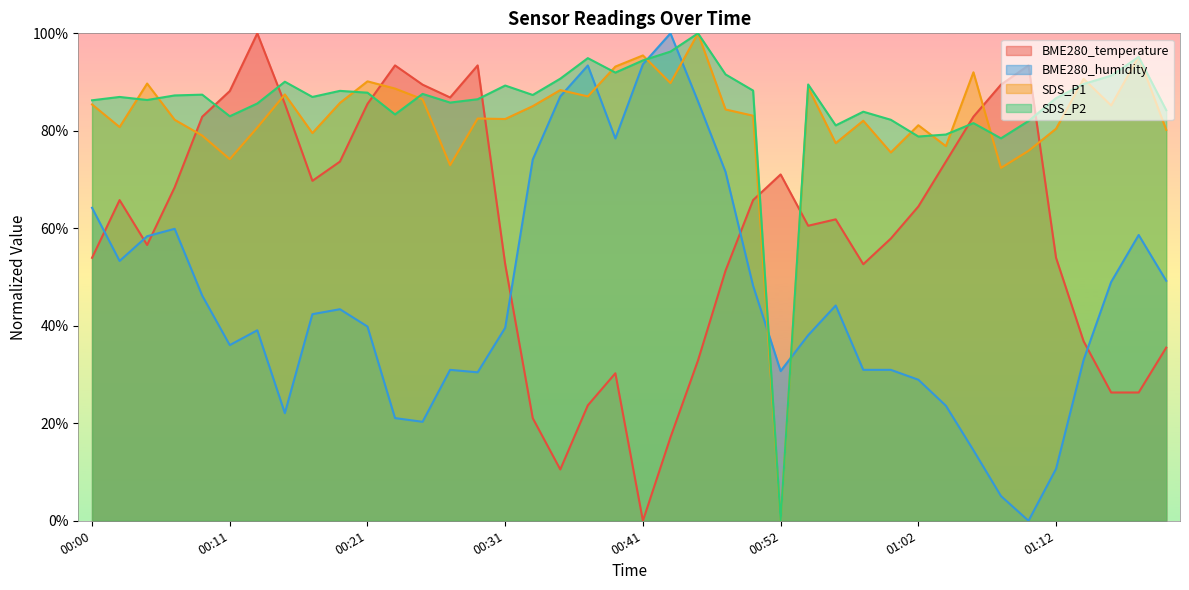

Reading left to right, list all the values displayed in this chart.

BME280_temperature: 00:00=53.9	00:02=65.8	00:05=56.6	00:07=68.4	00:09=82.9	00:11=88.2	00:13=100.0	00:15=85.5	00:17=69.7	00:19=73.7	00:21=85.5	00:23=93.4	00:25=89.5	00:27=86.8	00:29=93.4	00:31=52.6	00:33=21.1	00:35=10.5	00:37=23.7	00:39=30.3	00:41=0.0	00:43=17.1	00:46=32.9	00:48=51.3	00:50=65.8	00:52=71.1	00:54=60.5	00:56=61.8	00:58=52.6	01:00=57.9	01:02=64.5	01:04=73.7	01:06=82.9	01:08=89.5	01:10=93.4	01:12=53.9	01:14=36.8	01:16=26.3	01:18=26.3	01:20=35.5
BME280_humidity: 00:00=64.2	00:02=53.3	00:05=58.4	00:07=59.9	00:09=46.2	00:11=36.0	00:13=39.1	00:15=22.1	00:17=42.4	00:19=43.4	00:21=39.8	00:23=21.1	00:25=20.3	00:27=31.0	00:29=30.5	00:31=39.6	00:33=74.1	00:35=87.1	00:37=93.4	00:39=78.4	00:41=93.7	00:43=100.0	00:46=86.0	00:48=71.6	00:50=48.2	00:52=30.7	00:54=38.1	00:56=44.2	00:58=31.0	01:00=31.0	01:02=28.9	01:04=23.6	01:06=14.5	01:08=5.1	01:10=0.0	01:12=10.7	01:14=33.0	01:16=49.0	01:18=58.6	01:20=49.2
SDS_P1: 00:00=85.4	00:02=80.8	00:05=89.7	00:07=82.3	00:09=79.0	00:11=74.2	00:13=80.7	00:15=87.5	00:17=79.5	00:19=85.7	00:21=90.2	00:23=88.7	00:25=86.5	00:27=72.9	00:29=82.5	00:31=82.4	00:33=85.1	00:35=88.4	00:37=87.1	00:39=93.2	00:41=95.5	00:43=89.8	00:46=100.0	00:48=84.4	00:50=83.1	00:52=0.0	00:54=88.9	00:56=77.5	00:58=82.1	01:00=75.6	01:02=81.1	01:04=76.9	01:06=92.0	01:08=72.4	01:10=75.9	01:12=80.4	01:14=90.7	01:16=85.2	01:18=95.2	01:20=80.2
SDS_P2: 00:00=86.3	00:02=86.9	00:05=86.3	00:07=87.3	00:09=87.4	00:11=83.0	00:13=85.6	00:15=90.1	00:17=86.9	00:19=88.2	00:21=87.8	00:23=83.4	00:25=87.6	00:27=85.8	00:29=86.5	00:31=89.3	00:33=87.4	00:35=90.7	00:37=94.9	00:39=91.9	00:41=94.4	00:43=96.3	00:46=100.0	00:48=91.6	00:50=88.3	00:52=0.0	00:54=89.5	00:56=81.1	00:58=83.9	01:00=82.3	01:02=78.8	01:04=79.2	01:06=81.6	01:08=78.5	01:10=82.0	01:12=86.7	01:14=89.6	01:16=91.3	01:18=95.2	01:20=84.2